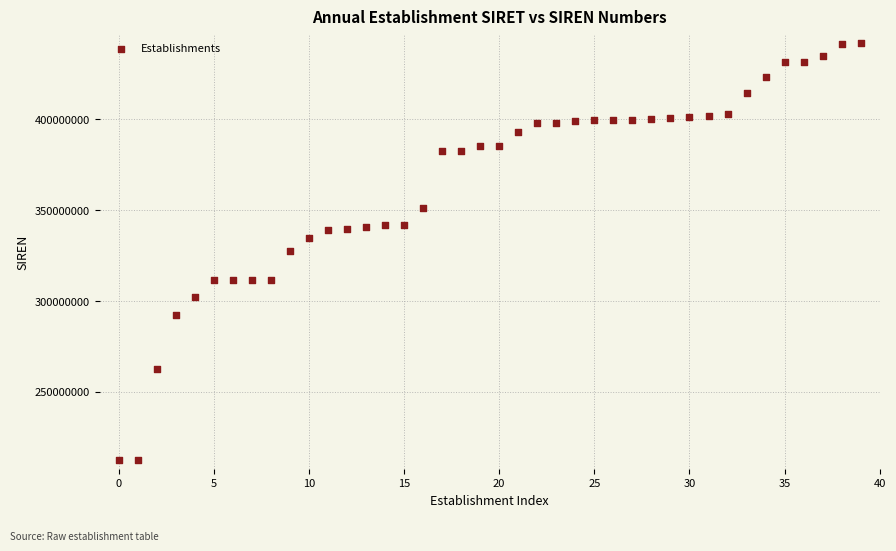

How many data points are displayed?

40